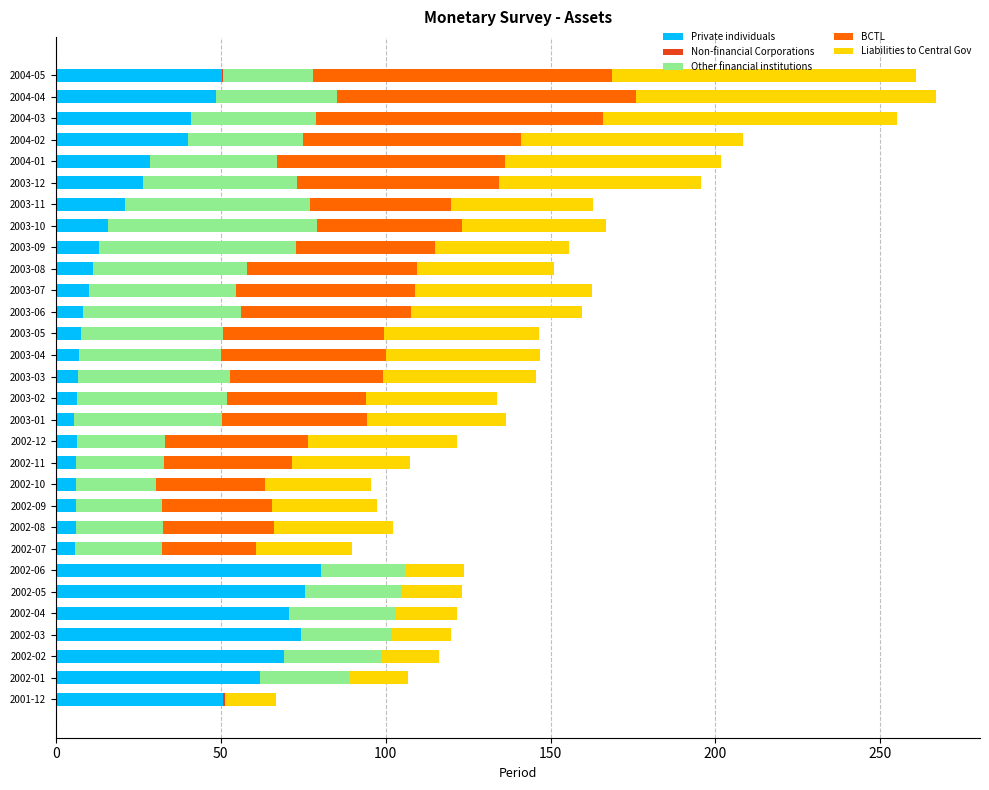

What is the sum of all Private individuals values?

866.2